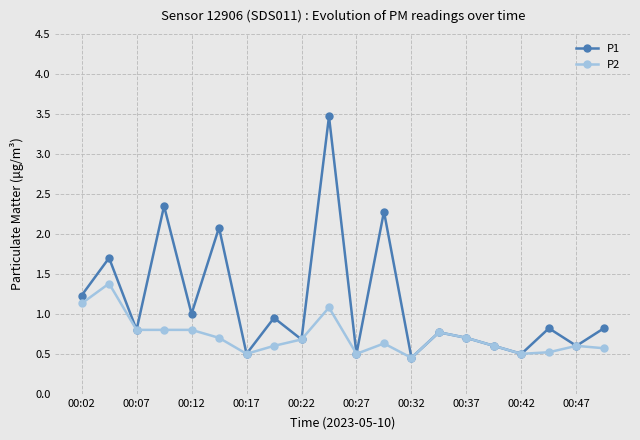

Which series has the largest range (max minus min)?

P1